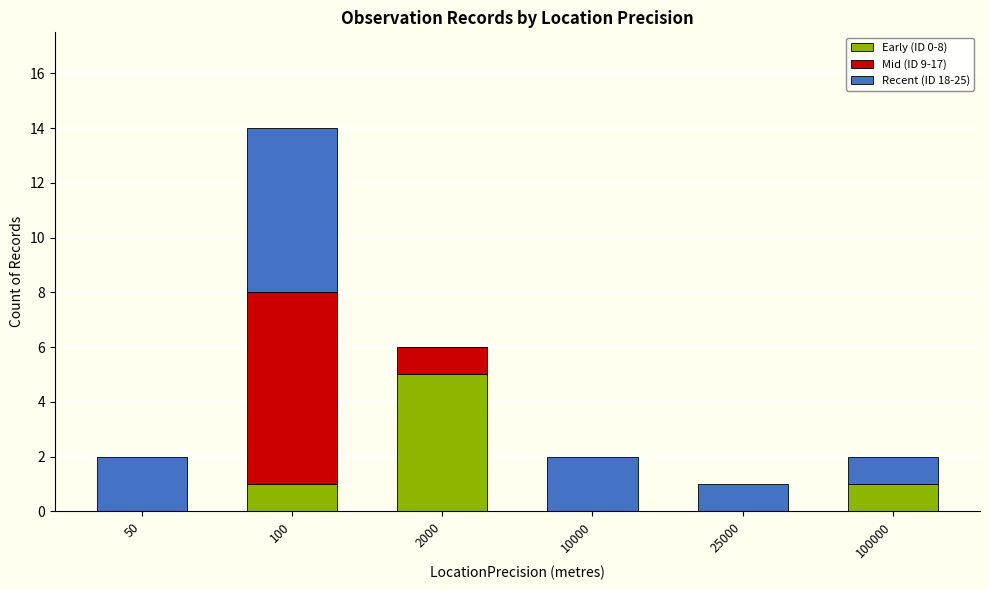

The Early (ID 0-8) series shows 3 at 50. True or false?

False